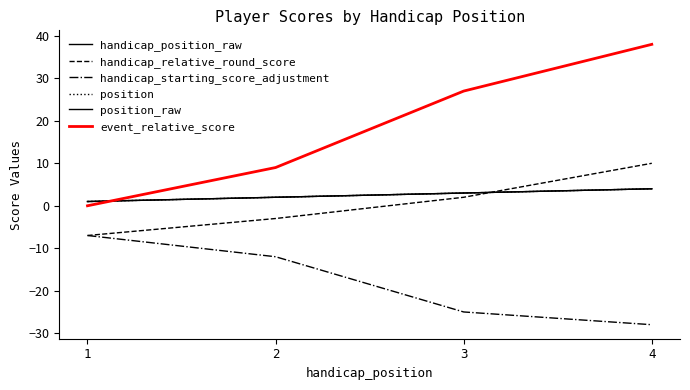

Reading right to left, list all the values displayed in this chart.

handicap_position_raw: 4=4	3=3	2=2	1=1
handicap_relative_round_score: 4=10	3=2	2=-3	1=-7
handicap_starting_score_adjustment: 4=-28	3=-25	2=-12	1=-7
position: 4=4	3=3	2=2	1=1
position_raw: 4=4	3=3	2=2	1=1
event_relative_score: 4=38	3=27	2=9	1=0